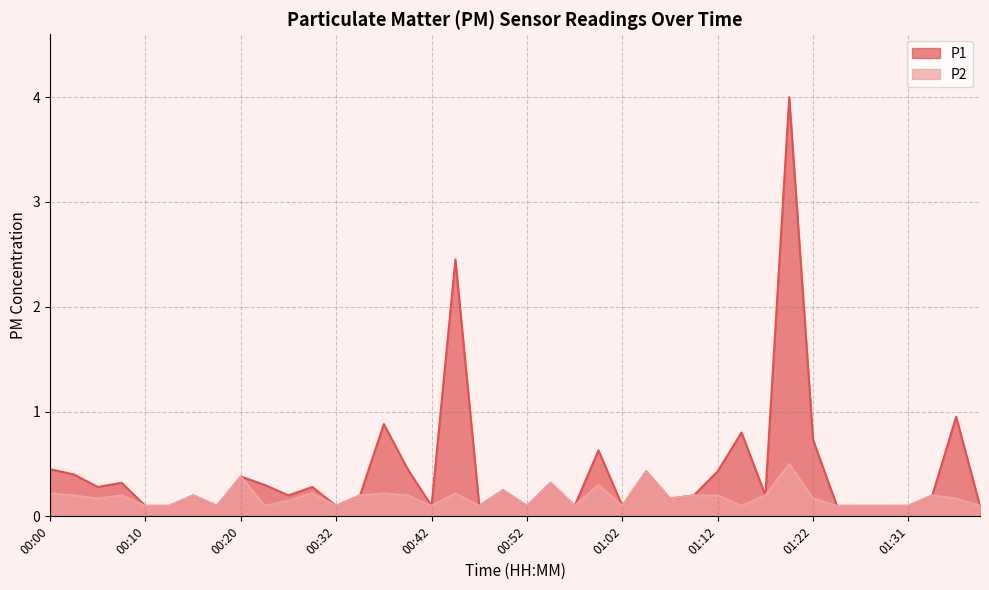

At which label does P2 reach its peak?

01:19